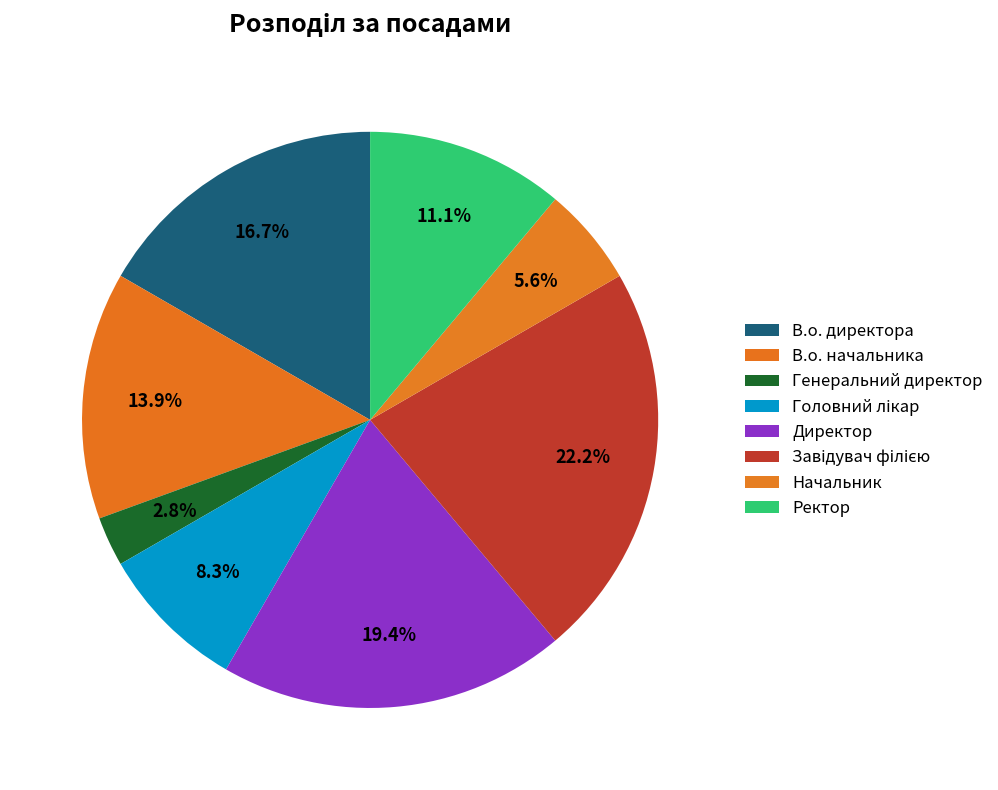

Count the number of slices in the pie.

8